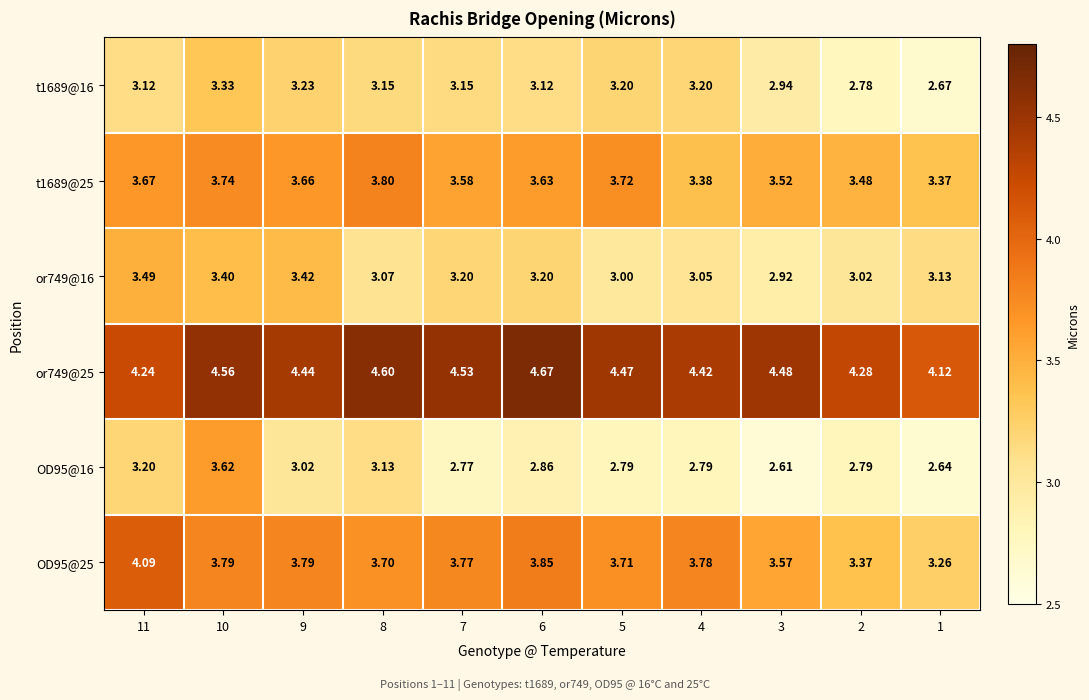

Is the value of t1689@25 at 2 greater than the value of t1689@16 at 4?

Yes